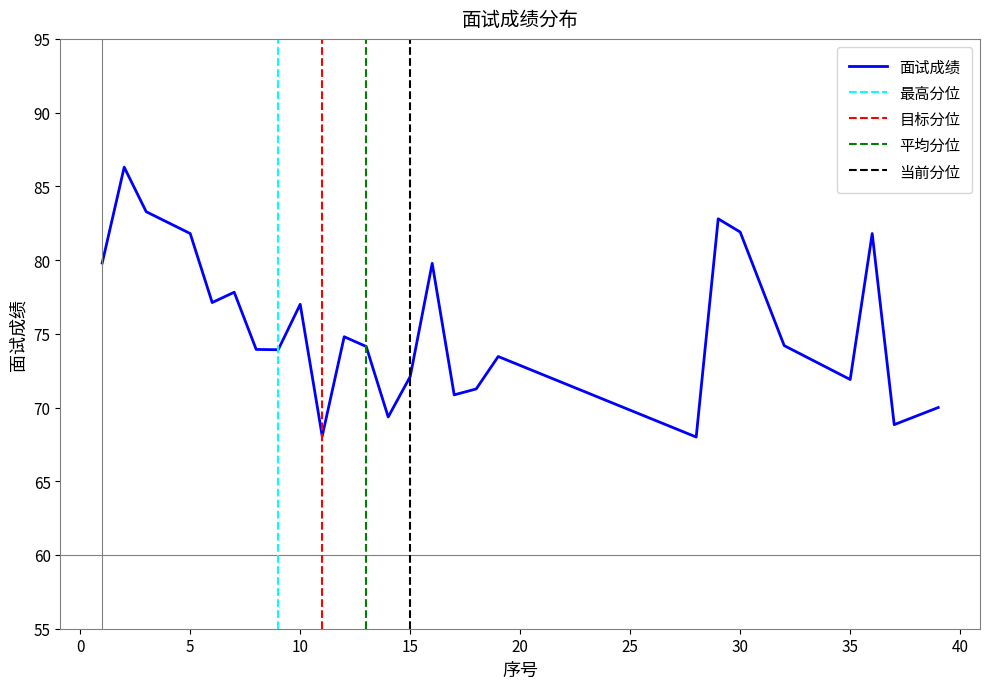

List the labels in order of value, largest first.

2, 3, 29, 30, 5, 36, 1, 16, 7, 6, 10, 12, 32, 13, 8, 9, 19, 15, 35, 18, 17, 39, 14, 37, 11, 28